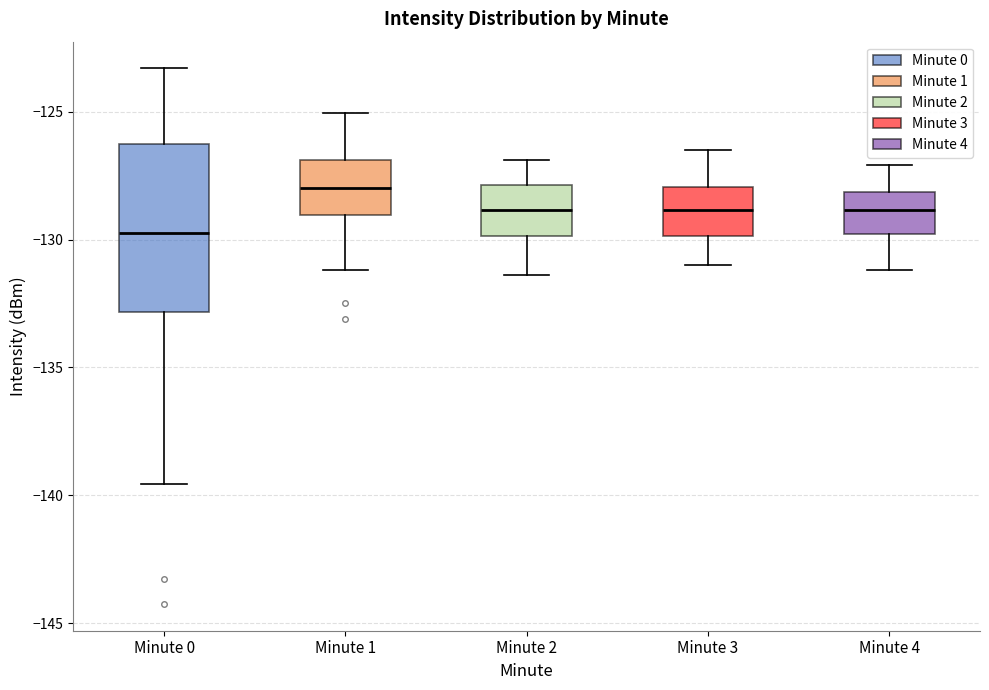

Where does the median line of the box for Minute 1 sit on the y-axis? The values are not printed on the chart, so give them approximately, as read against the axis.

-128.0